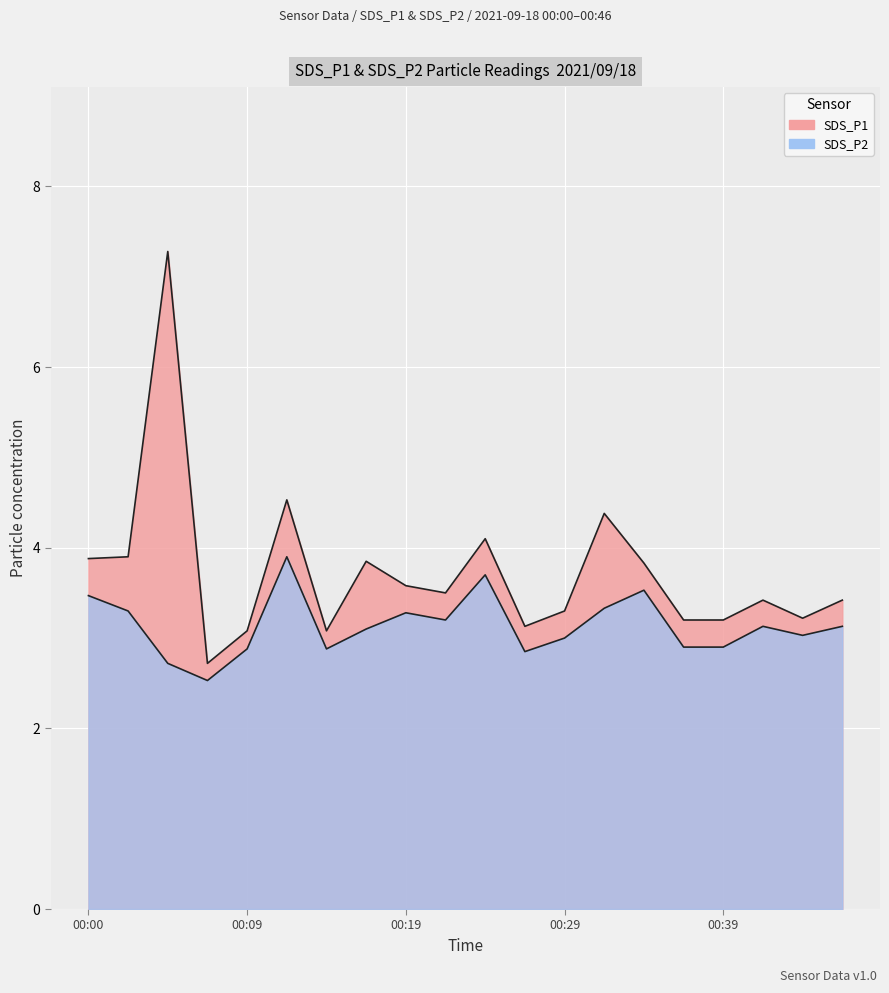

What are all the series names shown in the legend?

SDS_P1, SDS_P2